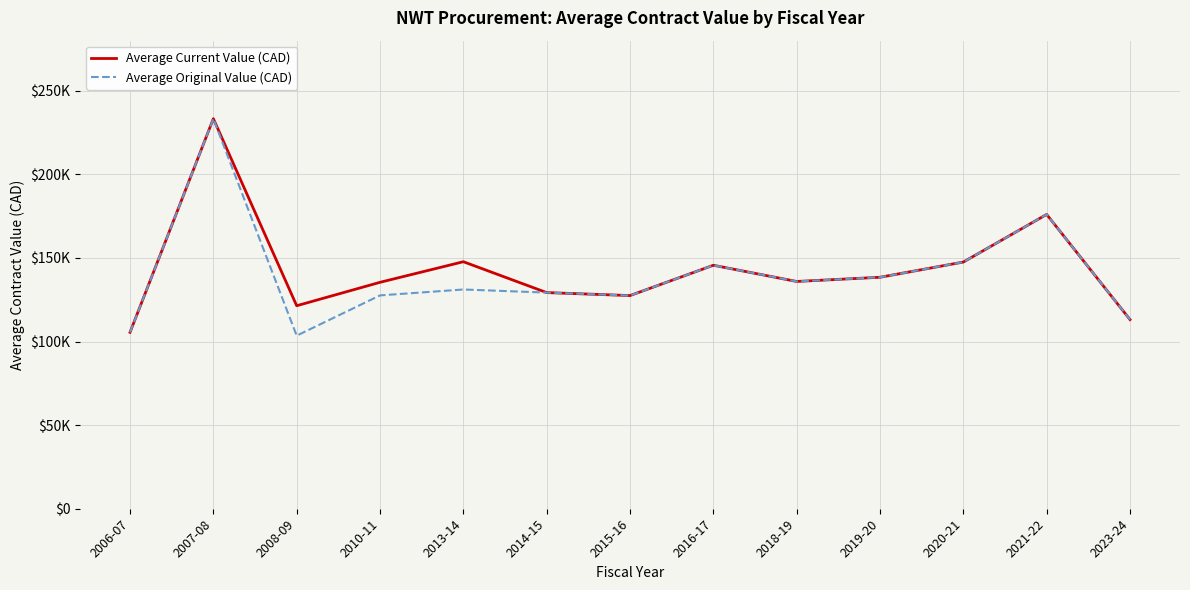

List the series in order of their overall mean, lowest first.

Average Original Value (CAD), Average Current Value (CAD)